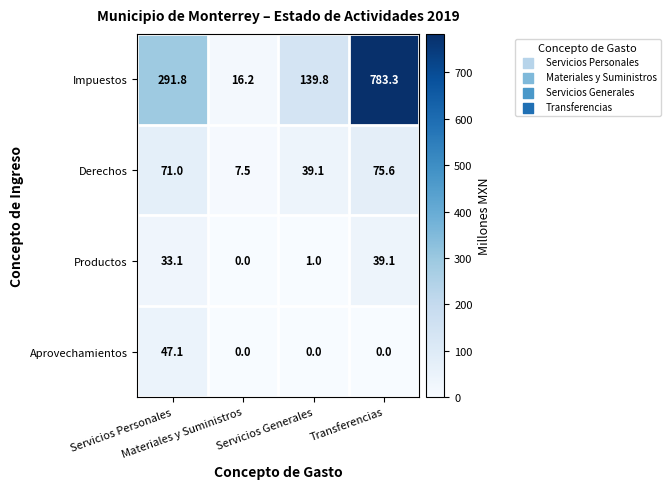

What is the minimum value for Derechos?

7.5